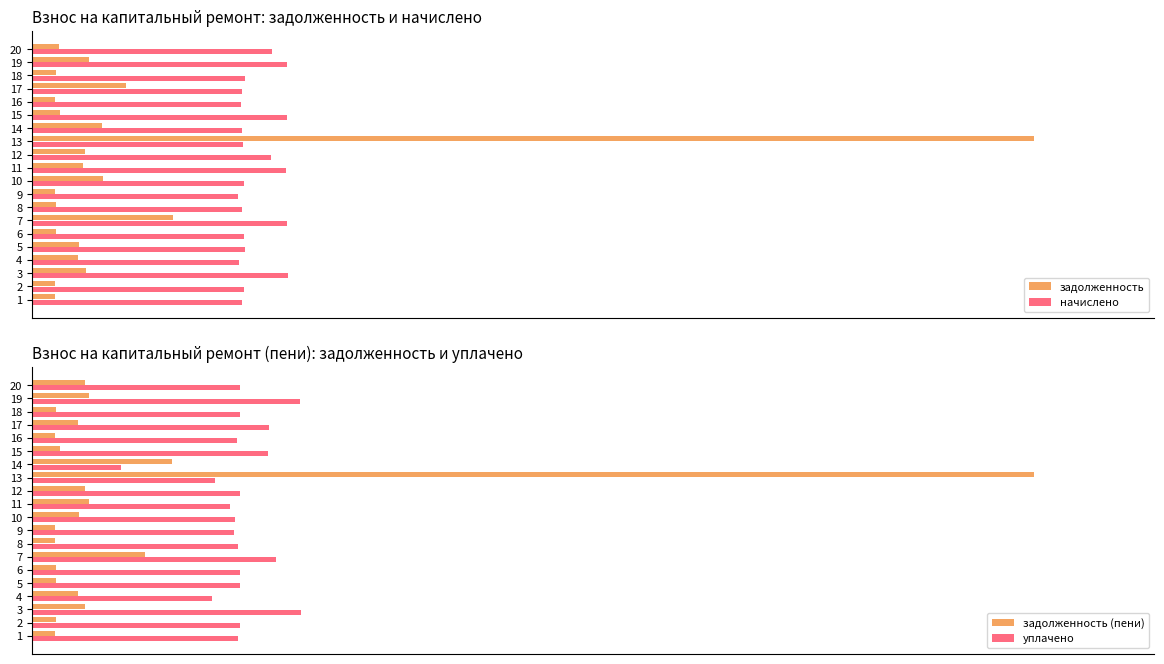

Reading left to right, transcribe all the data shown in this chart.

задолженность: 399.5	396.6	919.4	786.3	809.5	403.3	2421.6	401.3	391.6	1206.2	877.0	904.6	17164.0	1198.3	480.7	398.2	1600.0	405.1	971.2	457.7
начислено: 3600.0	3636.0	4377.6	3542.4	3643.2	3636.0	4370.4	3600.0	3528.0	3628.8	4356.0	4089.6	3614.4	3600.0	4363.2	3585.6	3600.0	3643.2	4370.4	4111.2
задолженность (пени): 399.9	404.0	908.6	787.1	403.9	403.3	1938.4	399.3	391.6	804.2	968.2	904.8	17166.8	2398.3	484.1	397.4	791.0	404.5	968.0	913.1
уплачено: 3524.7	3559.5	4610.9	3075.0	3567.0	3560.2	4183.0	3526.6	3454.4	3481.7	3385.4	3554.0	3132.2	1527.0	4040.1	3512.0	4057.2	3567.0	4586.2	3559.3